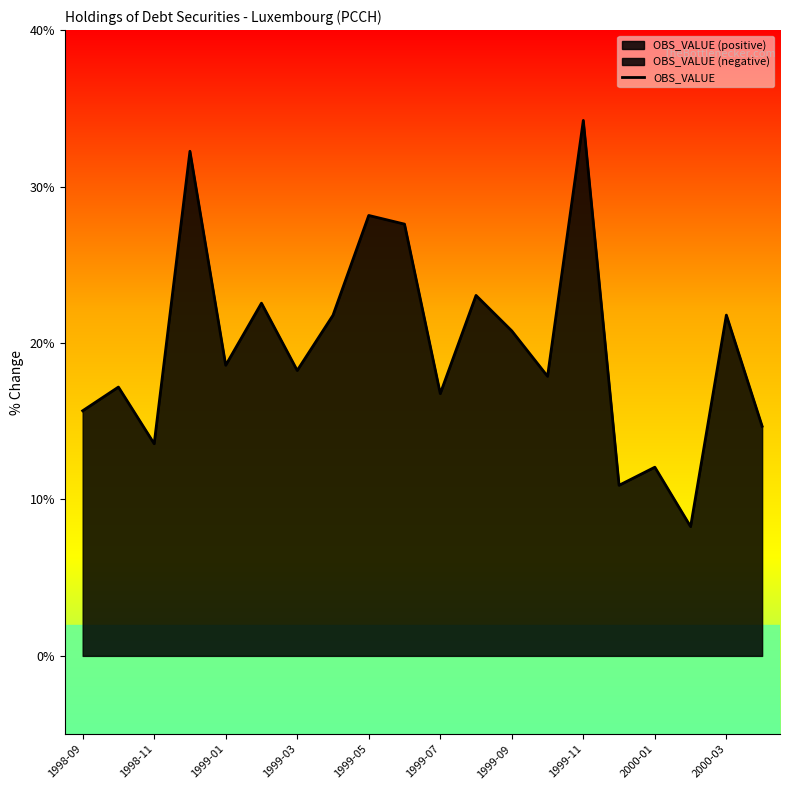

Which category has the highest value in the OBS_VALUE series?

1999-11